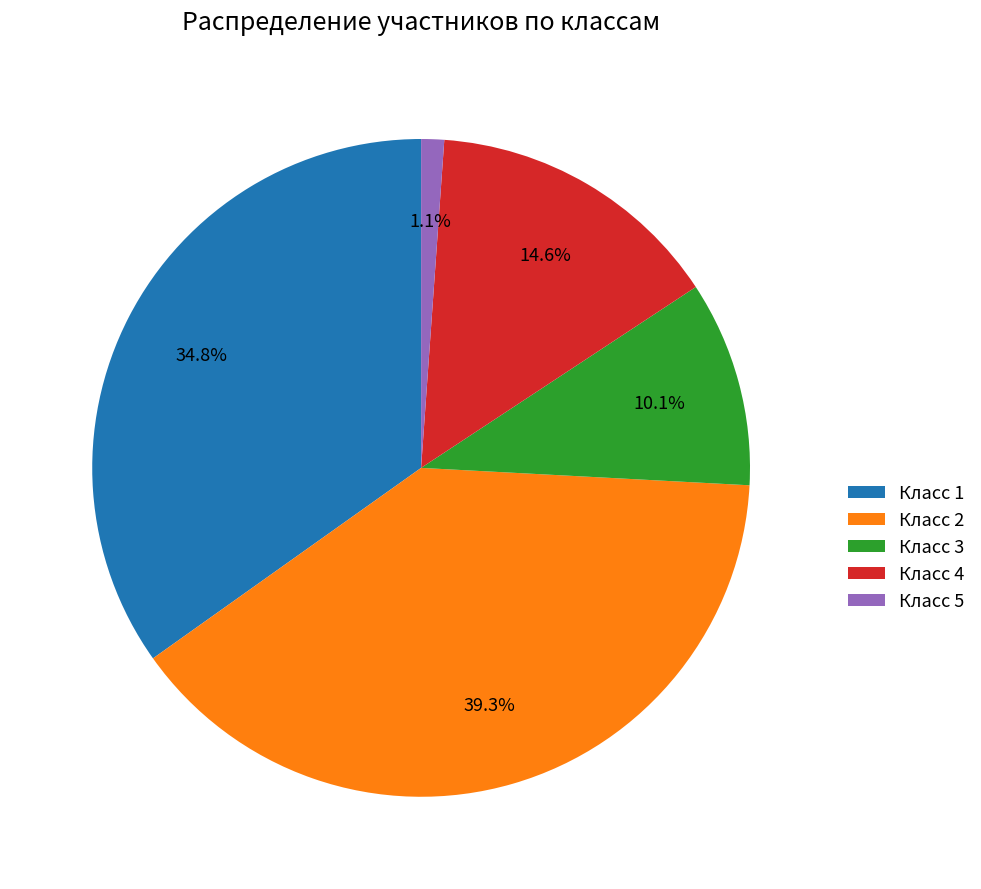

What is the total percentage of Класс 4 and Класс 3?

24.7%